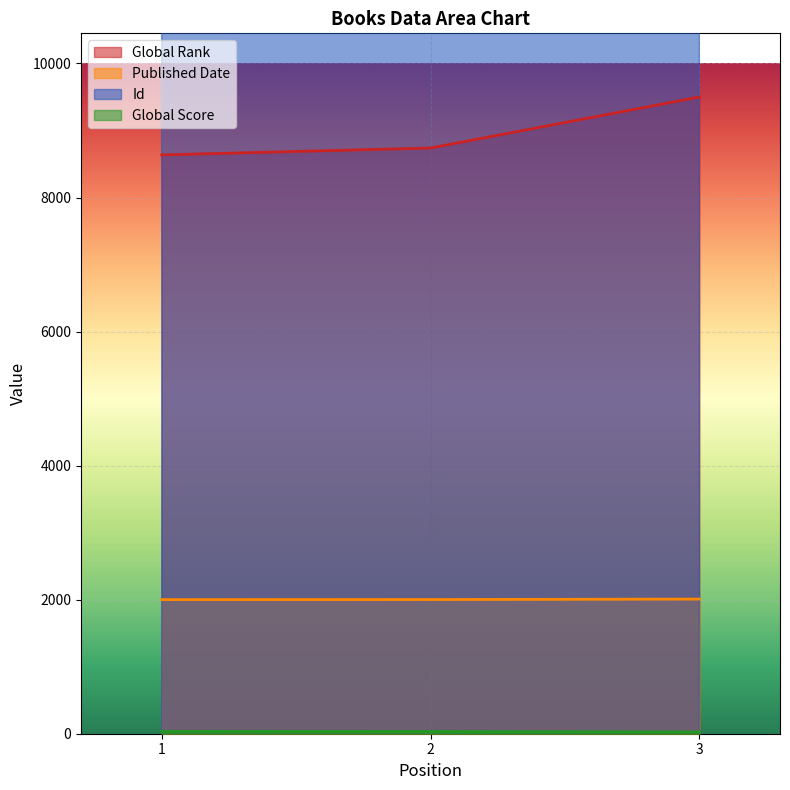

Which series has the widest spread of values?

Global Rank